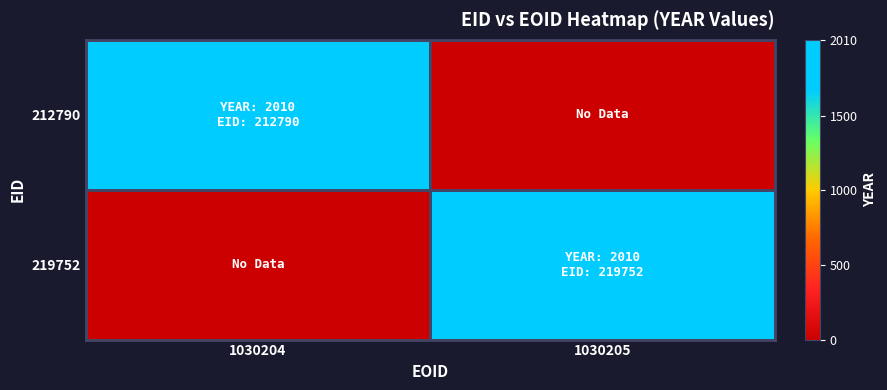

How many data points does each series have?

2